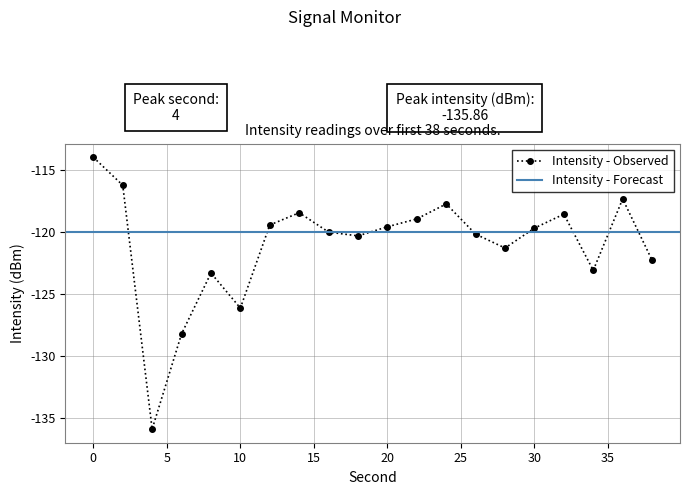

List the labels in order of value, largest first.

0, 2, 36, 24, 14, 32, 22, 12, 20, 30, 16, 26, 18, 28, 38, 34, 8, 10, 6, 4